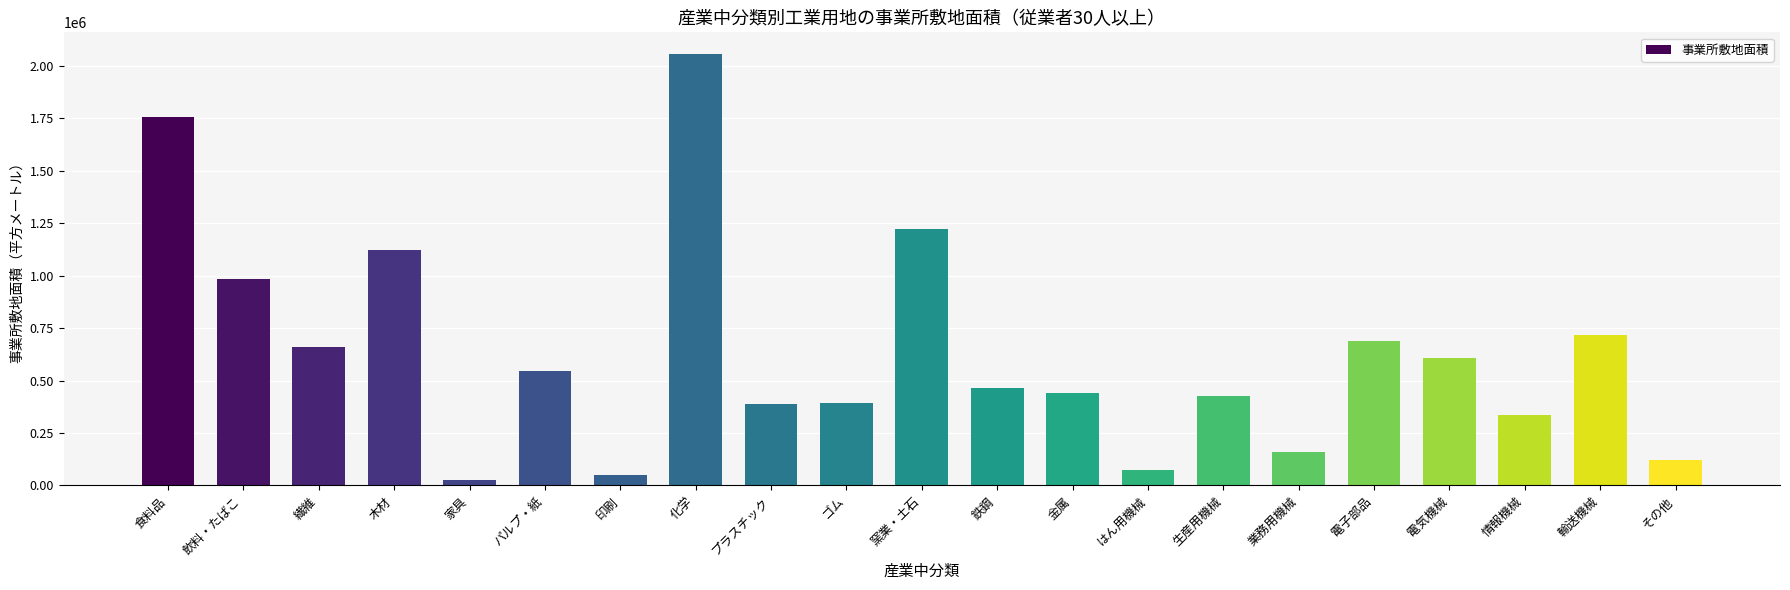

Where does the data first go above 464904?

食料品